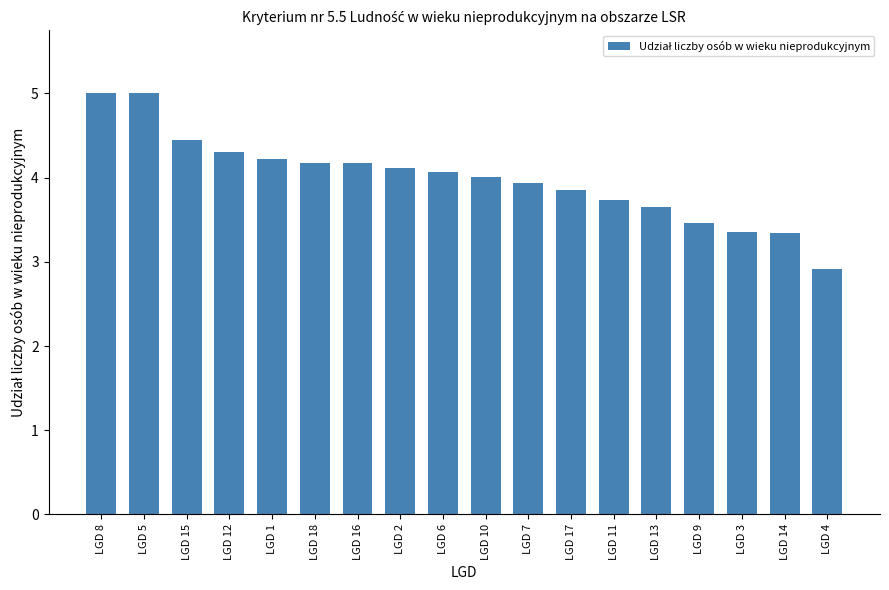

What is the change in value from LGD 16 to LGD 14?

-0.8